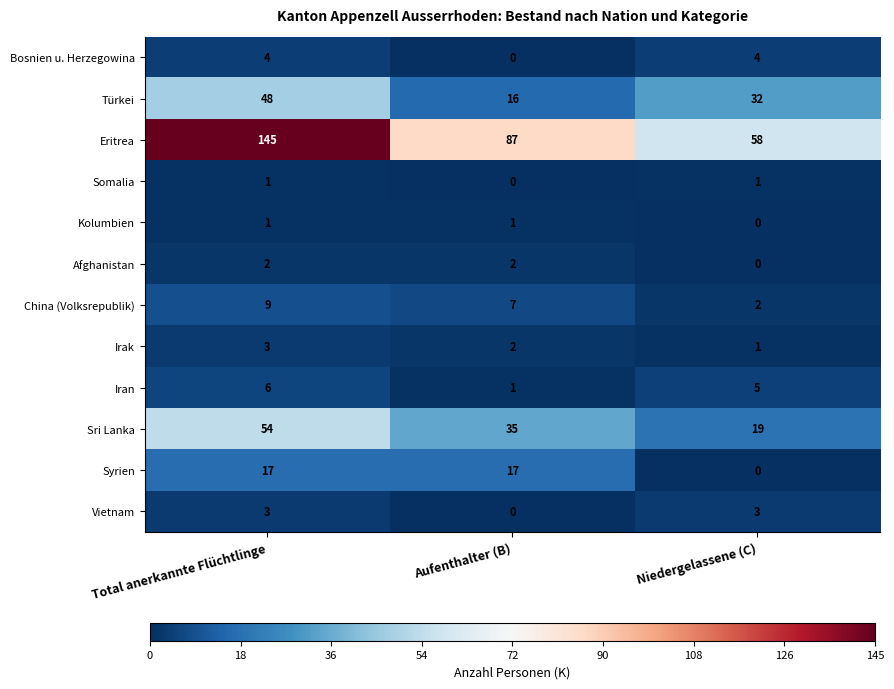

The Türkei series shows 16 at Aufenthalter (B). True or false?

True